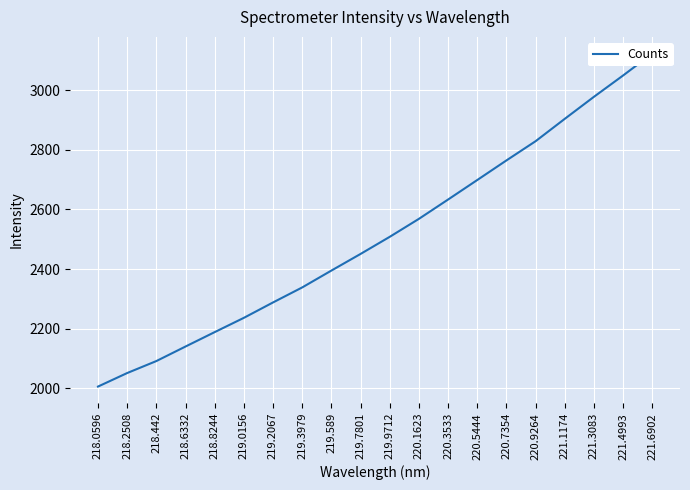

At which label does the data first exceed 2508?

219.9712